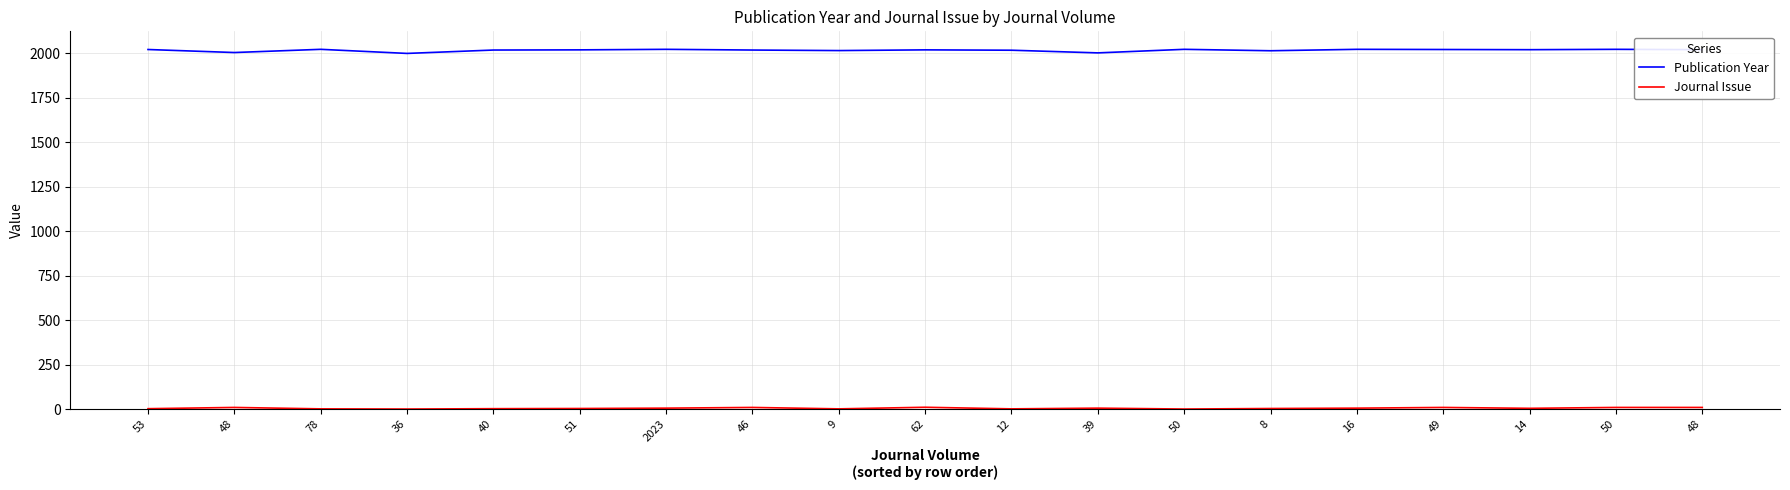

Is this an area chart (filled region under the line)?

No